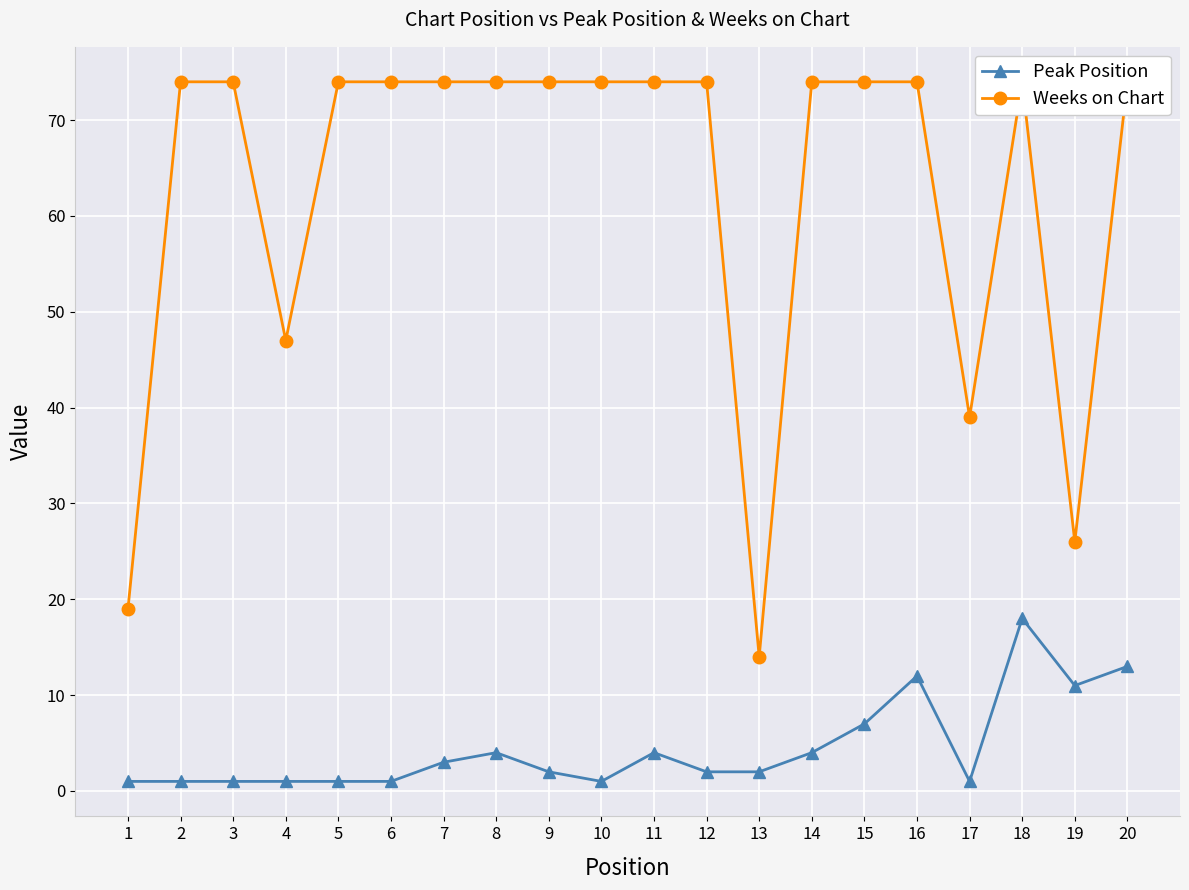

True or false: Weeks on Chart has more than 2 interior local peaks.

False